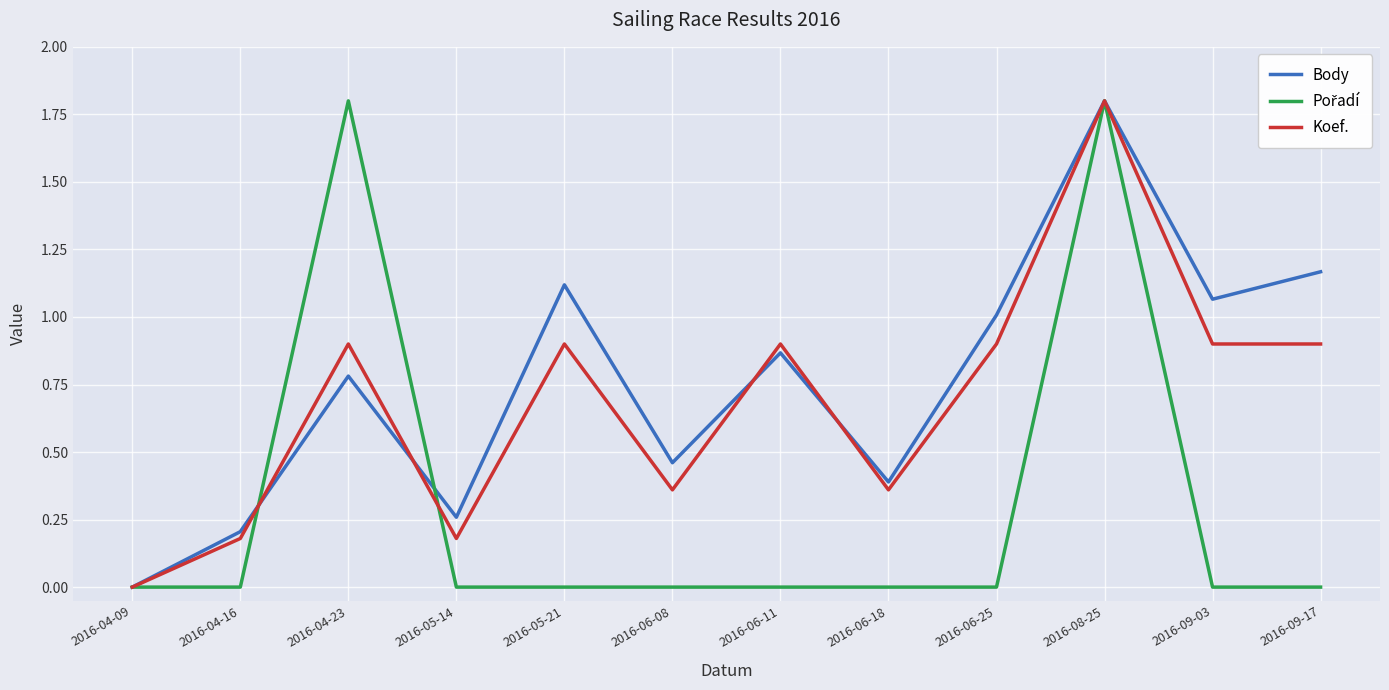

What is the difference between the highest and lowest values at 2016-04-23?

1.0